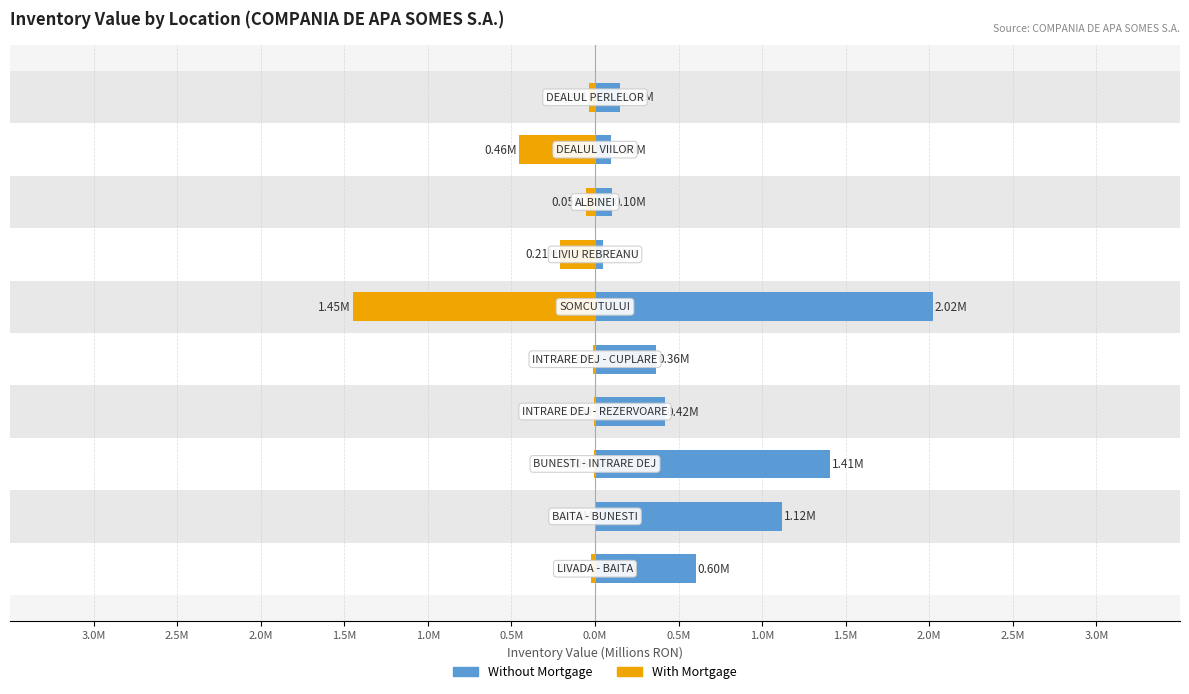

List the series in order of their overall mean, highest first.

Without Mortgage, With Mortgage